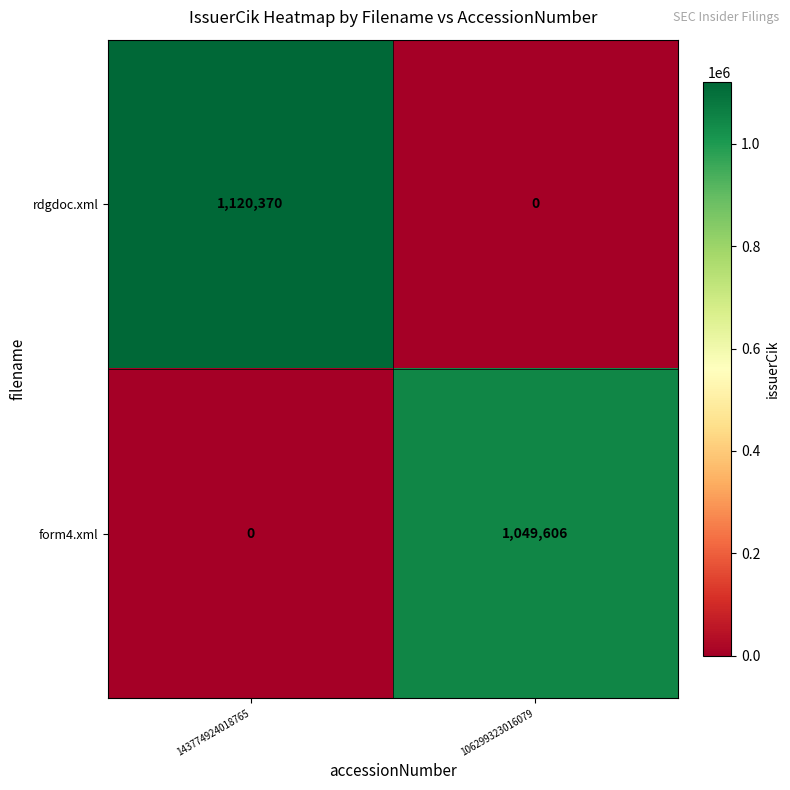

The value of rdgdoc.xml at 106299323016079 is -348126. True or false?

False